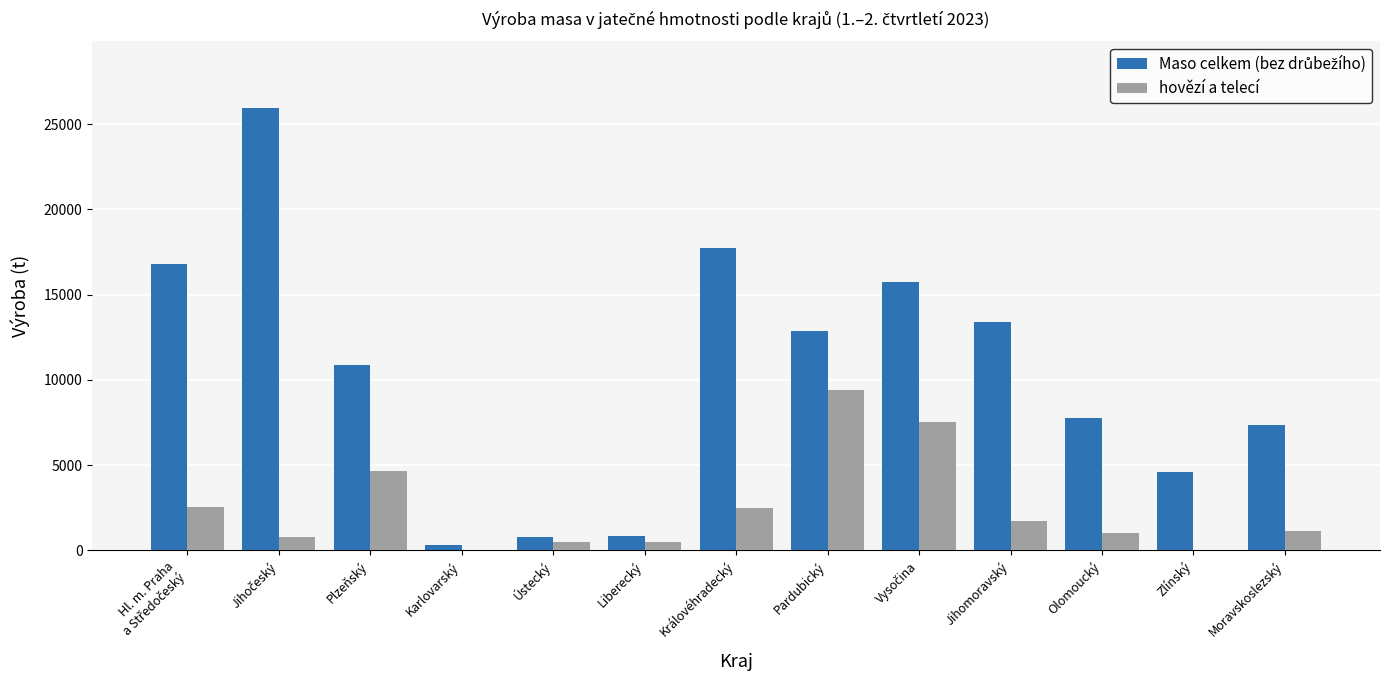

What is the sum of the hovězí a telecí values at Zlínský and Moravskoslezský?

1153.8